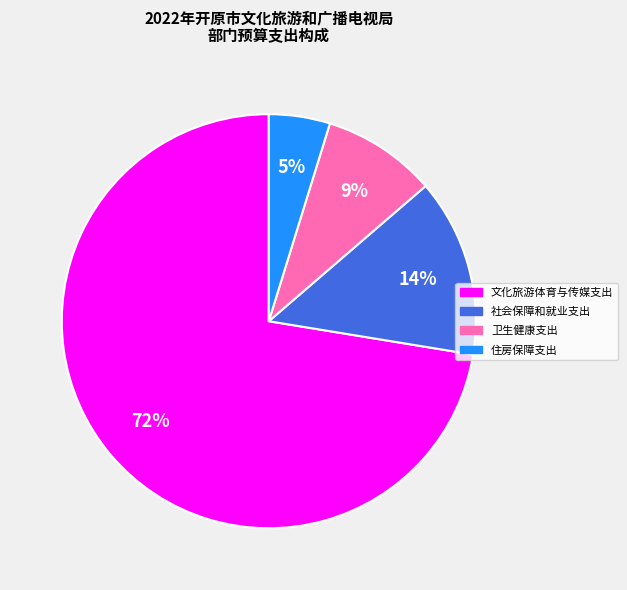

Is it true that 住房保障支出 is 19% of the pie?

False